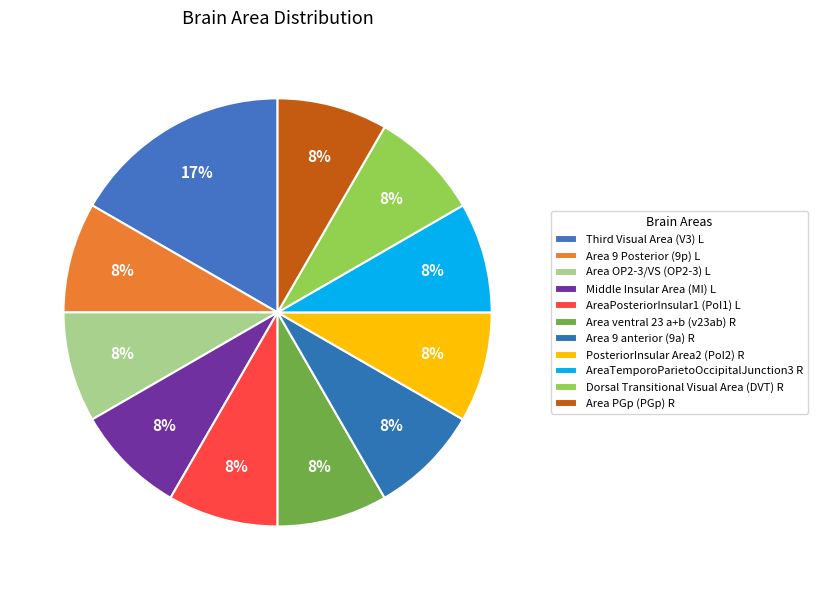

Count the number of slices in the pie.

11